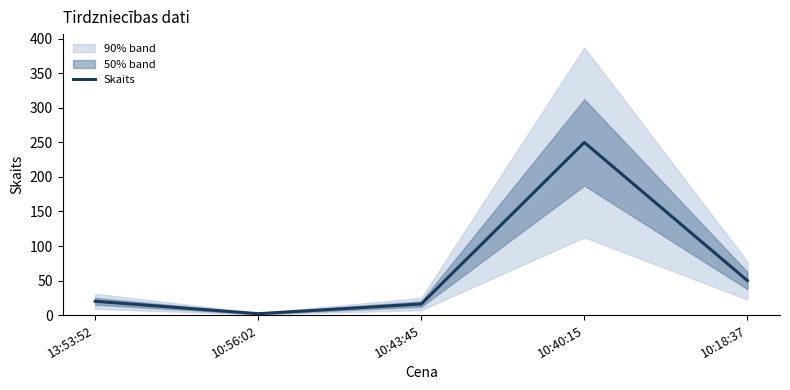

What is the approximate value at 13:53:52, to the nearest 5?

20